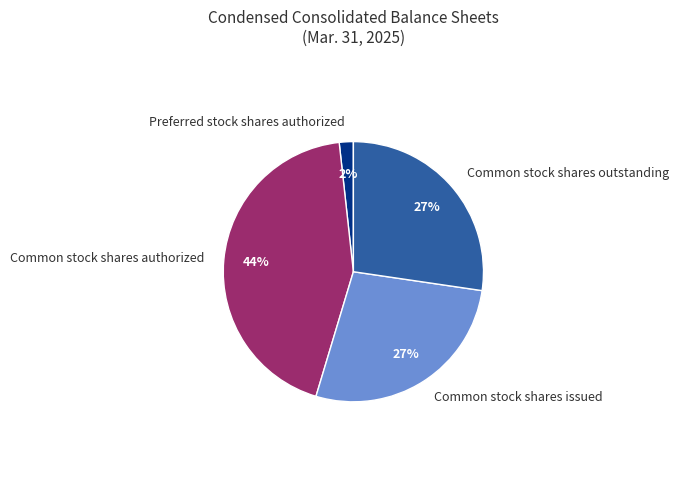

How many slices are in this pie chart?

4